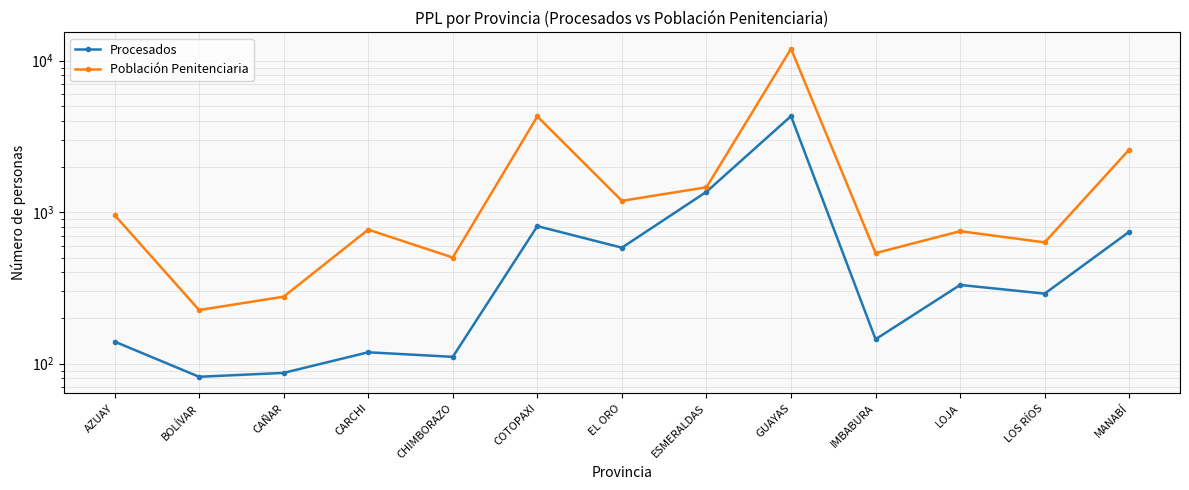

True or false: Procesados and Población Penitenciaria cross at least once.

False